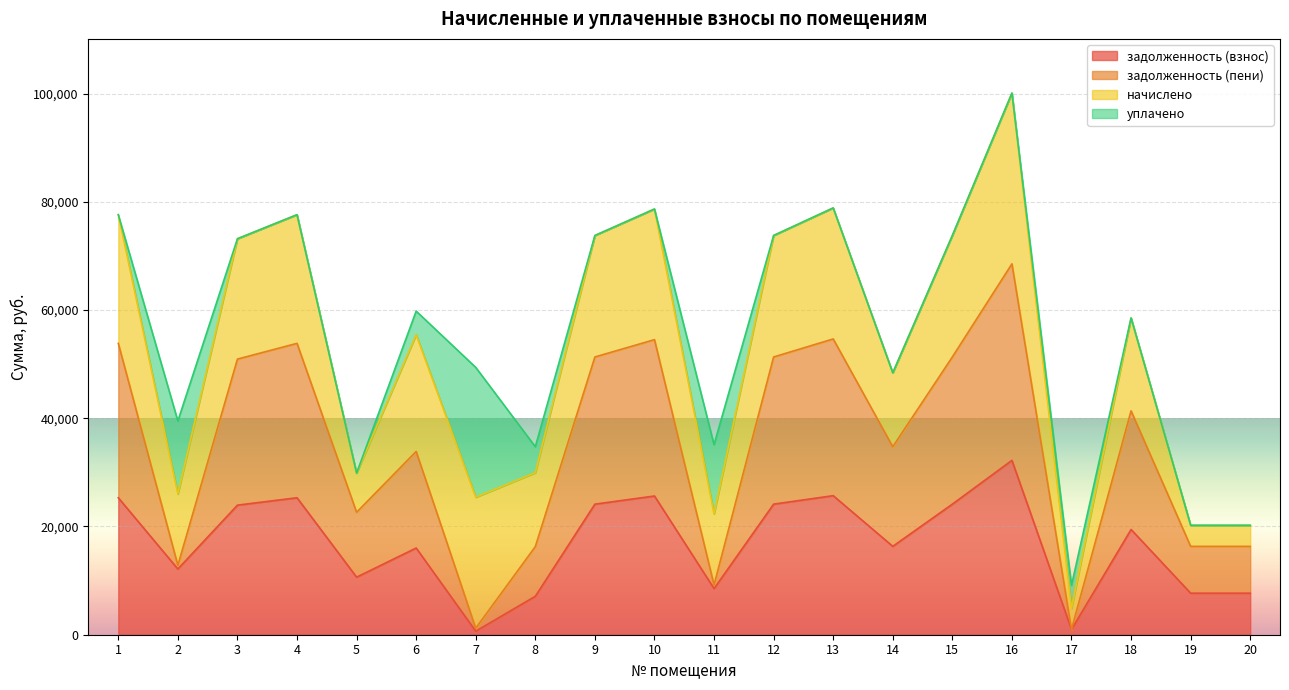

Where is задолженность (взнос) nearest to the value 16438?

14